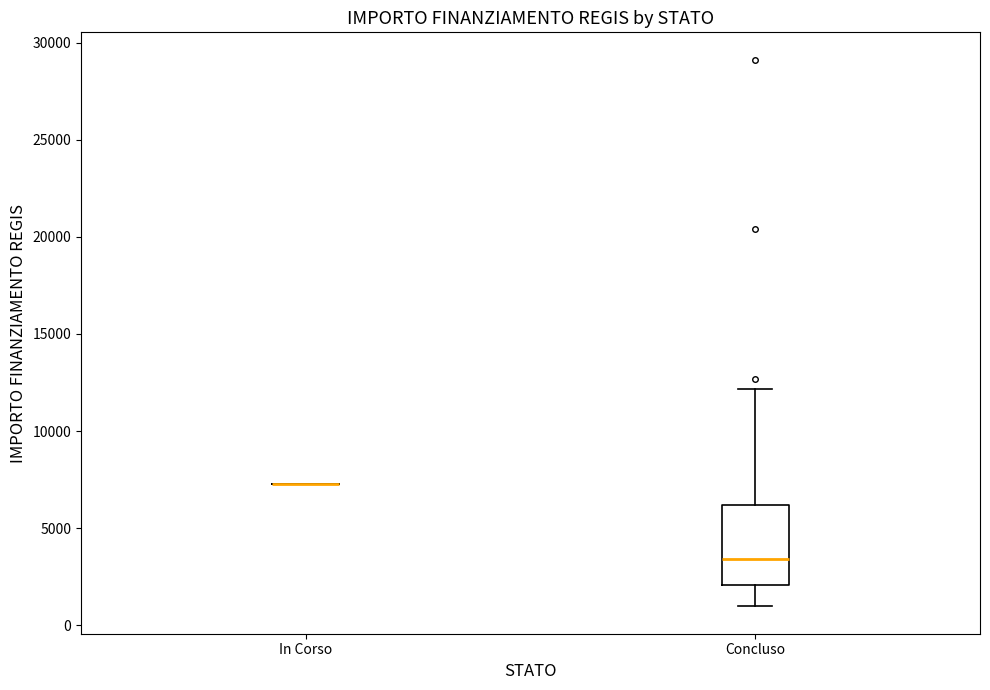

Where does the upper whisker of the box for Concluso end on the y-axis? The values are not printed on the chart, so give them approximately, as read against the axis.

12000